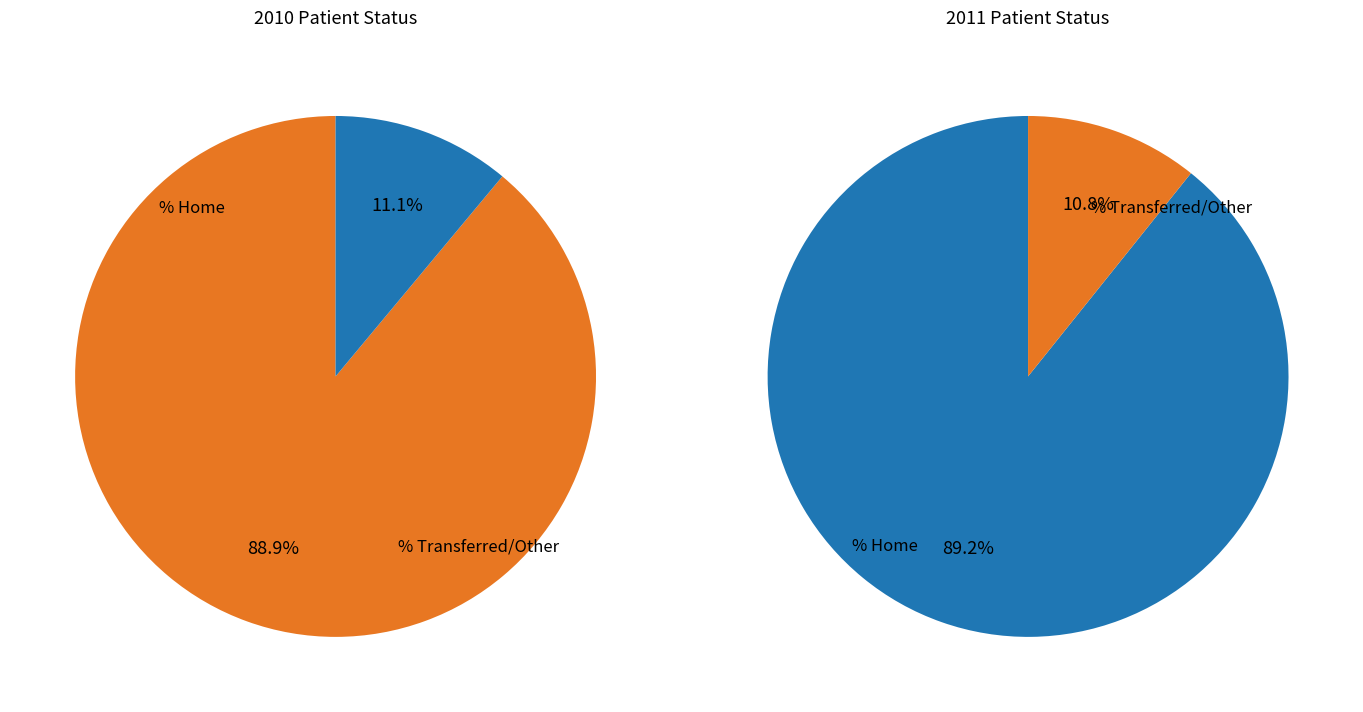

Which slice represents more than half of the pie?

% Home